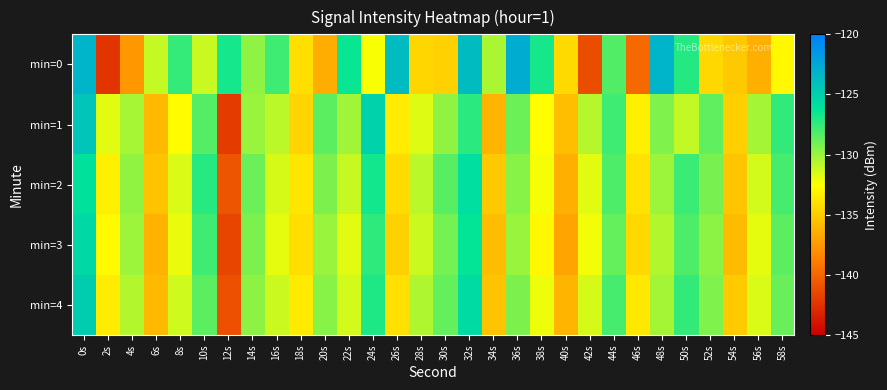

Rank the series at 18s from highest to lowest value.

min=4, min=2, min=0, min=3, min=1